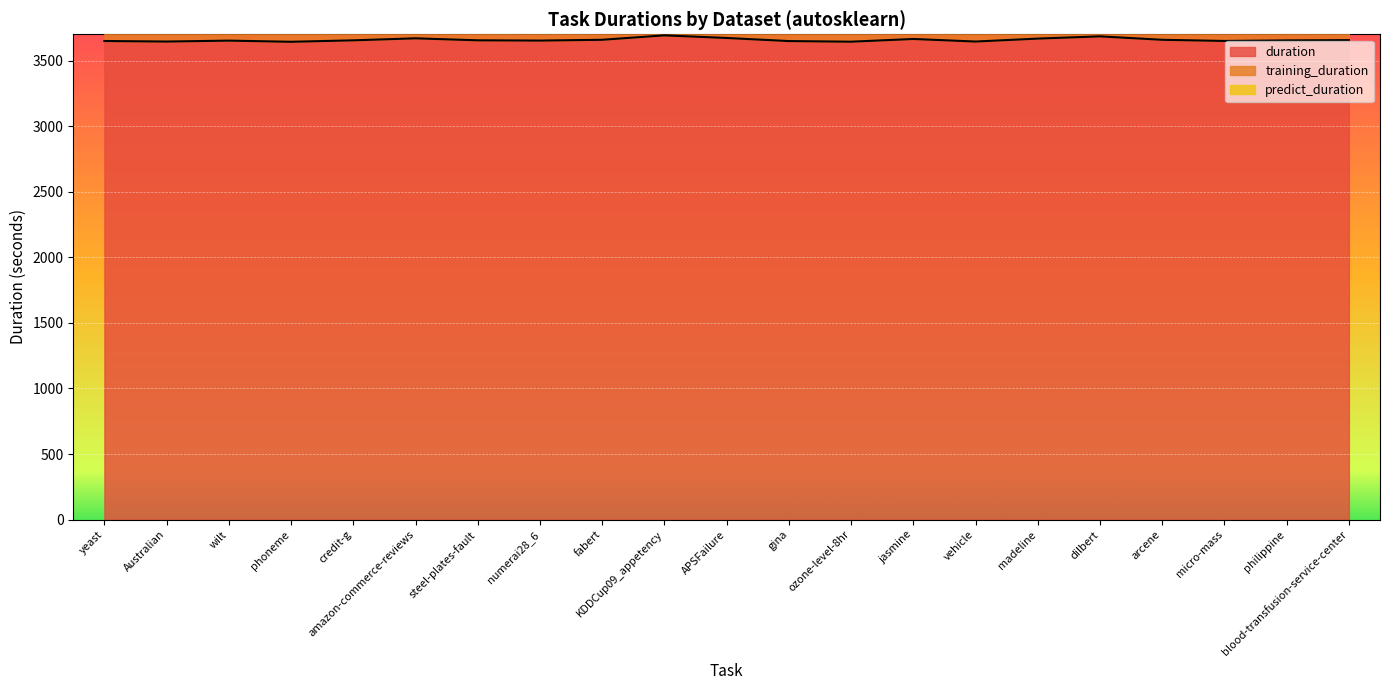

List the labels in order of duration value, smallest first.

phoneme, ozone-level-8hr, Australian, vehicle, gina, yeast, micro-mass, wilt, numerai28_6, philippine, credit-g, steel-plates-fault, blood-transfusion-service-center, arcene, fabert, jasmine, madeline, amazon-commerce-reviews, APSFailure, dilbert, KDDCup09_appetency